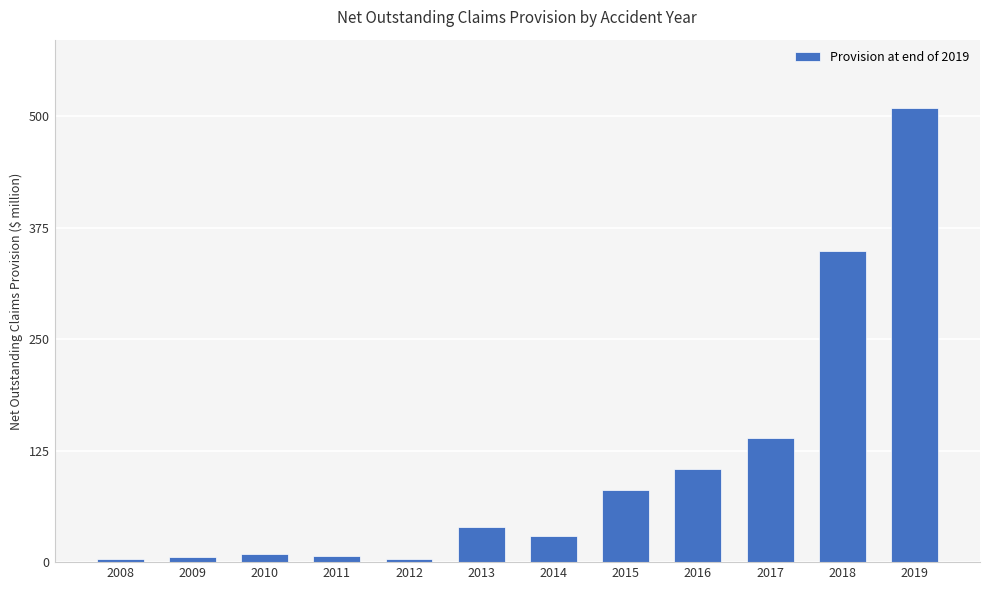

What is the minimum value shown in the chart?

3.5